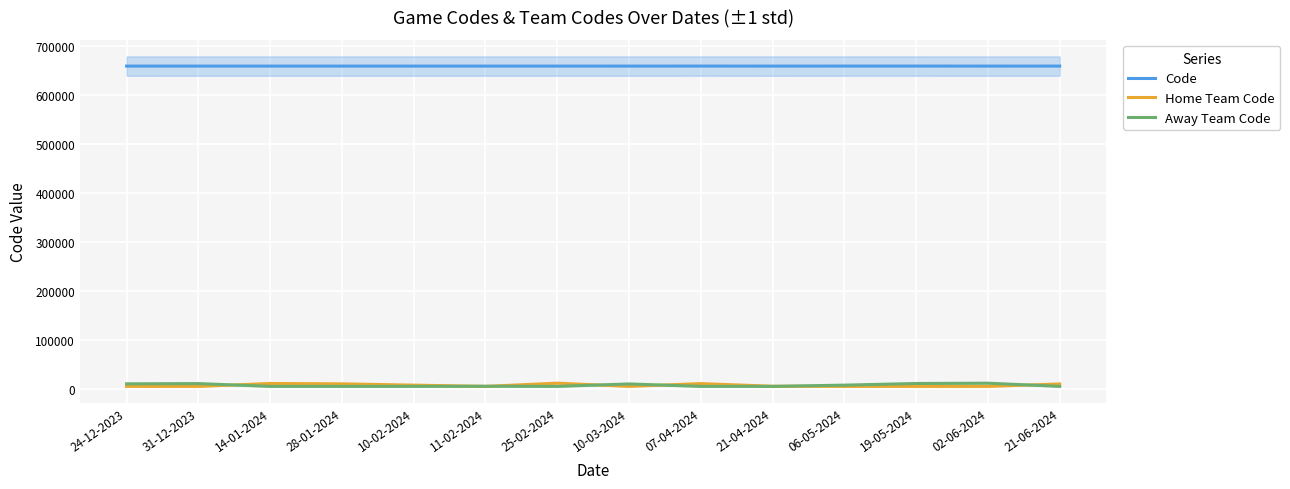

Is the value of Code at 24-12-2023 greater than the value of Home Team Code at 14-01-2024?

Yes